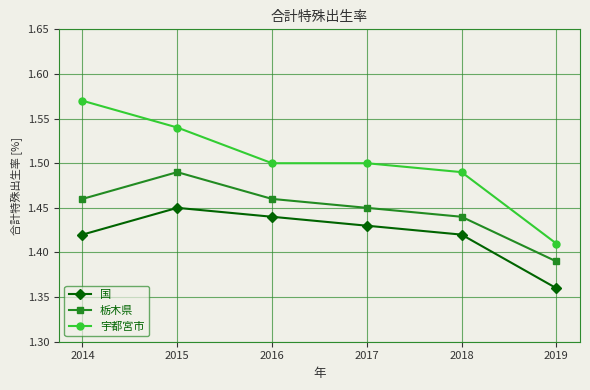

Which series has the largest range (max minus min)?

宇都宮市